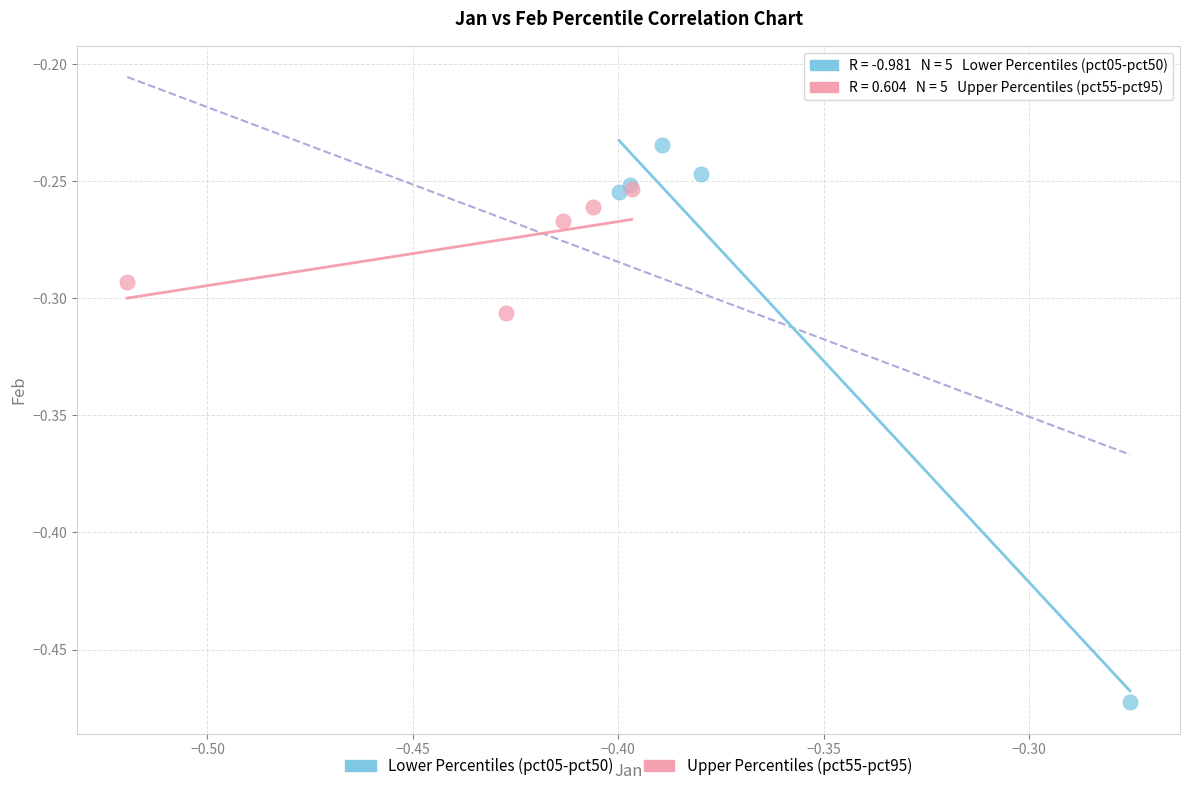

Which series has the widest spread of Y values?

Lower Percentiles (pct05-pct50)